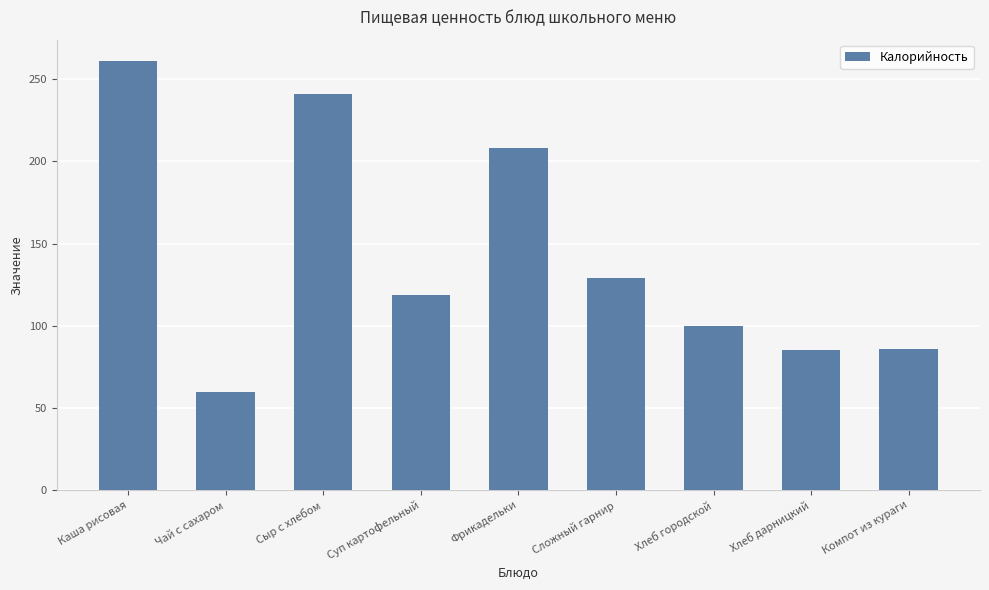

What is the approximate value at Хлеб городской, to the nearest 5?

100